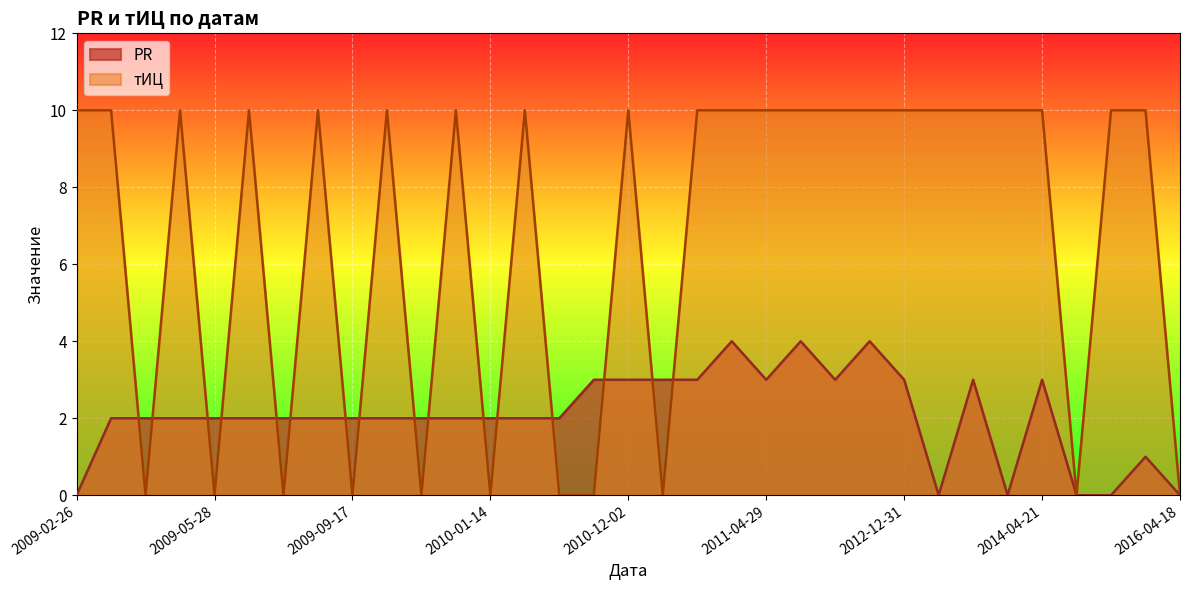

List the series in order of their peak value, lowest first.

PR, тИЦ